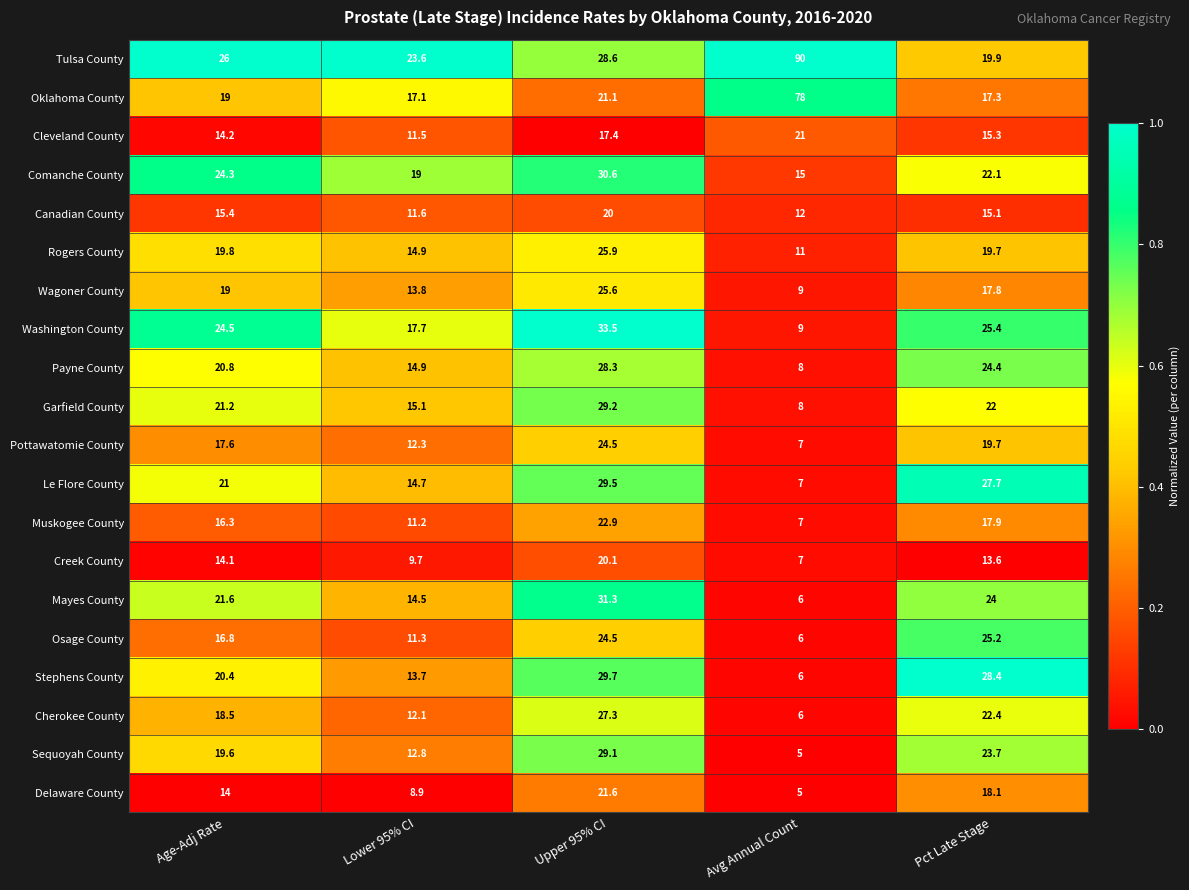

List the labels in order of Mayes County value, smallest first.

Avg Annual Count, Lower 95% CI, Age-Adj Rate, Pct Late Stage, Upper 95% CI